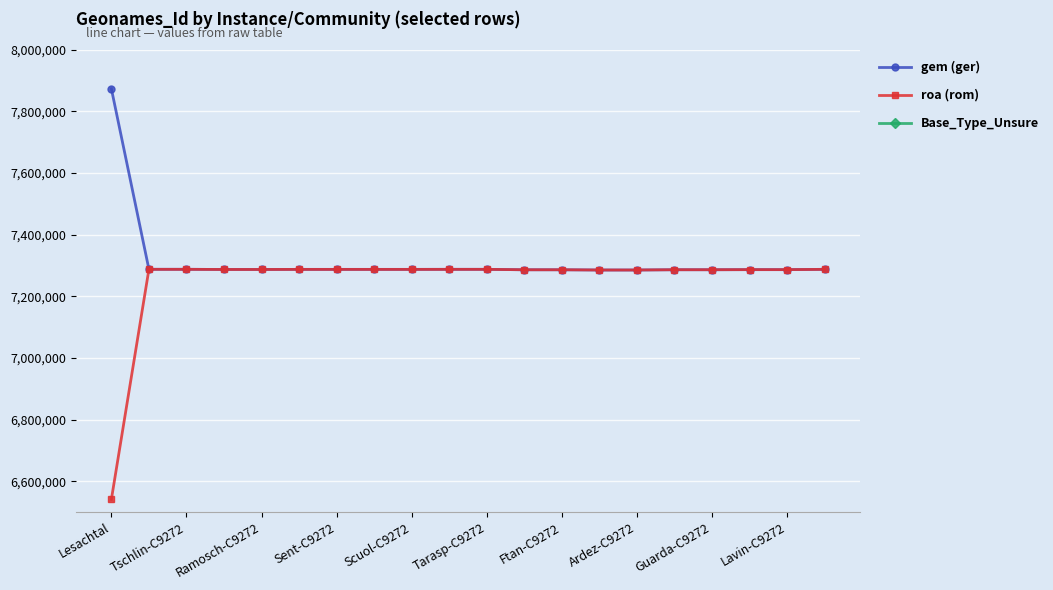

True or false: Base_Type_Unsure and roa (rom) intersect in this chart.

False